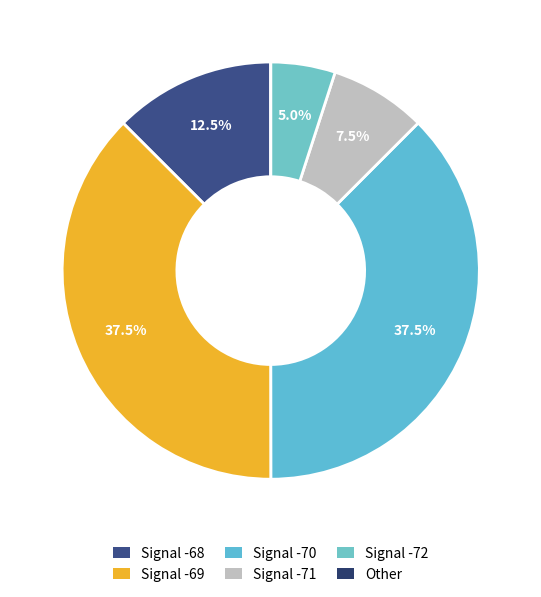

Is there a majority slice in this chart?

No